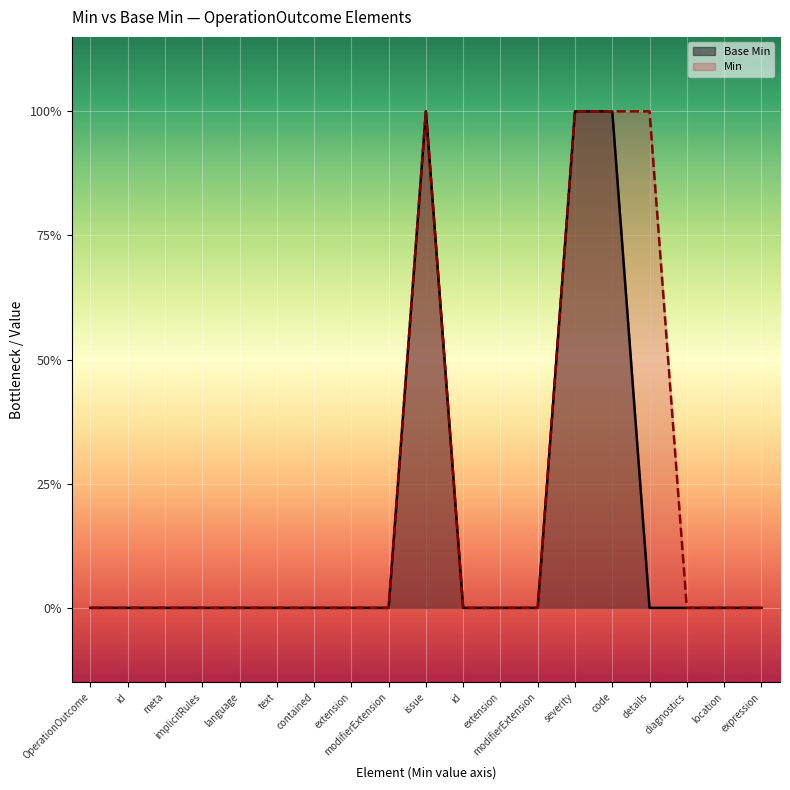

Does the chart display data point markers on the line(s)?

No